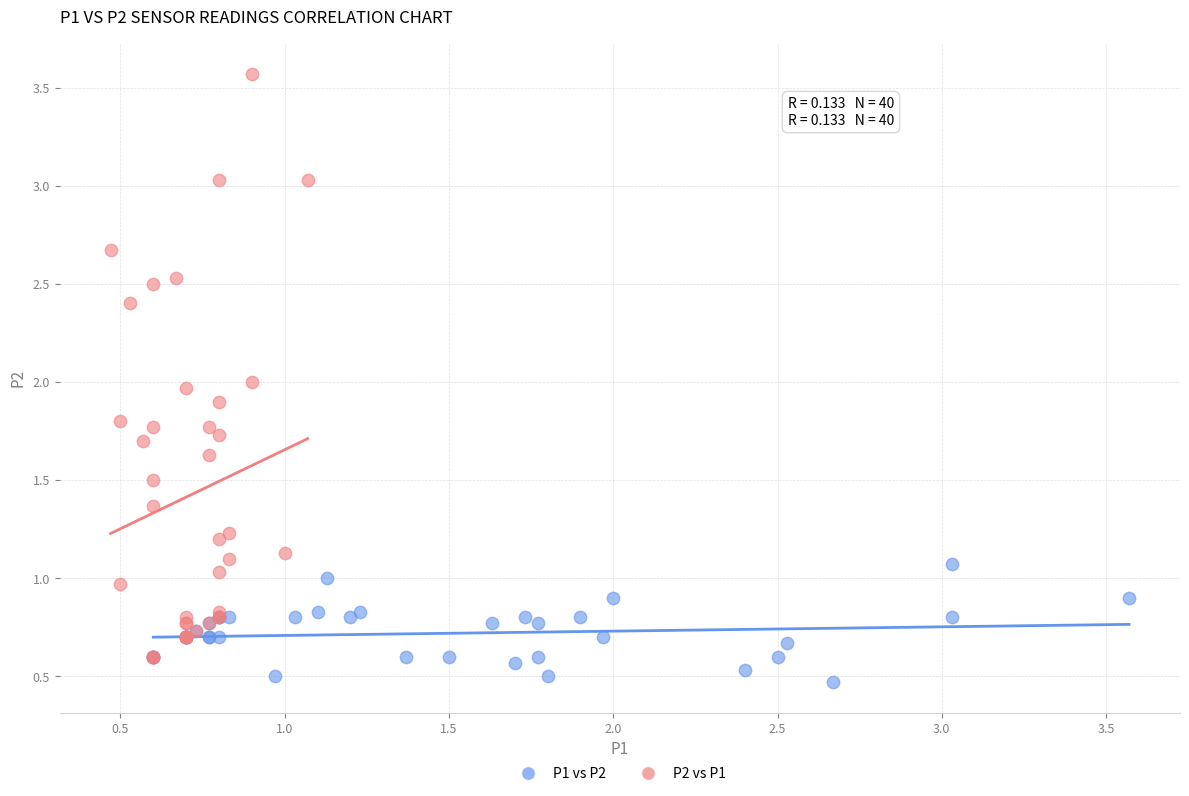

Which series reaches the minimum Y coordinate?

P1 vs P2